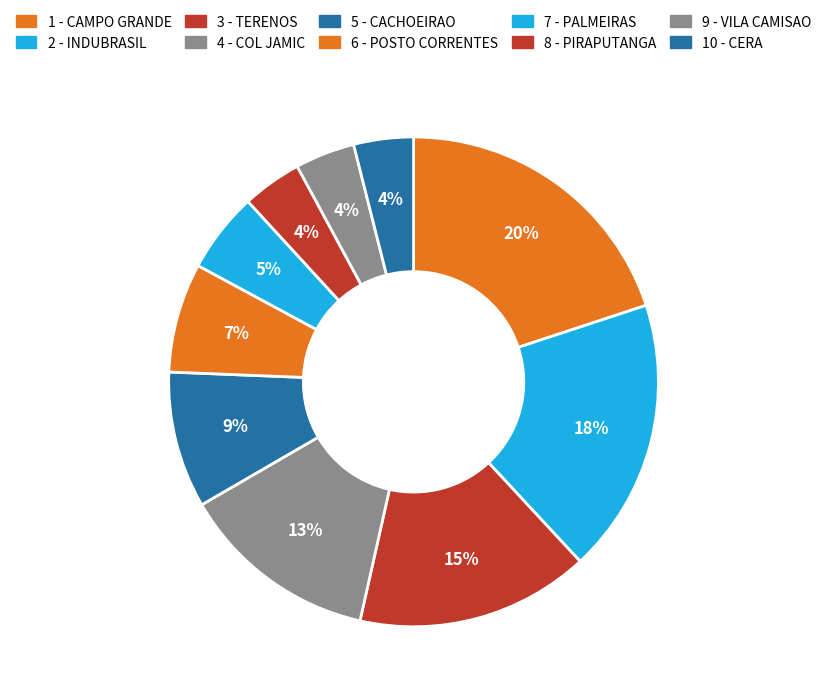

To the nearest percent, what percentage of the pie is 9 - VILA CAMISAO?

4%